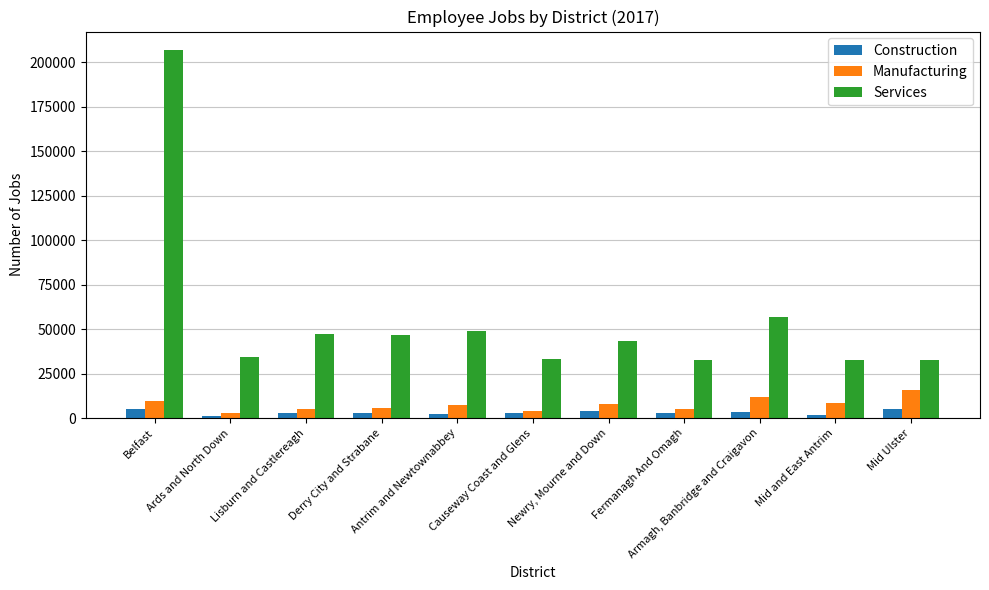

Is it true that Manufacturing equals 5047 at Fermanagh And Omagh?

True